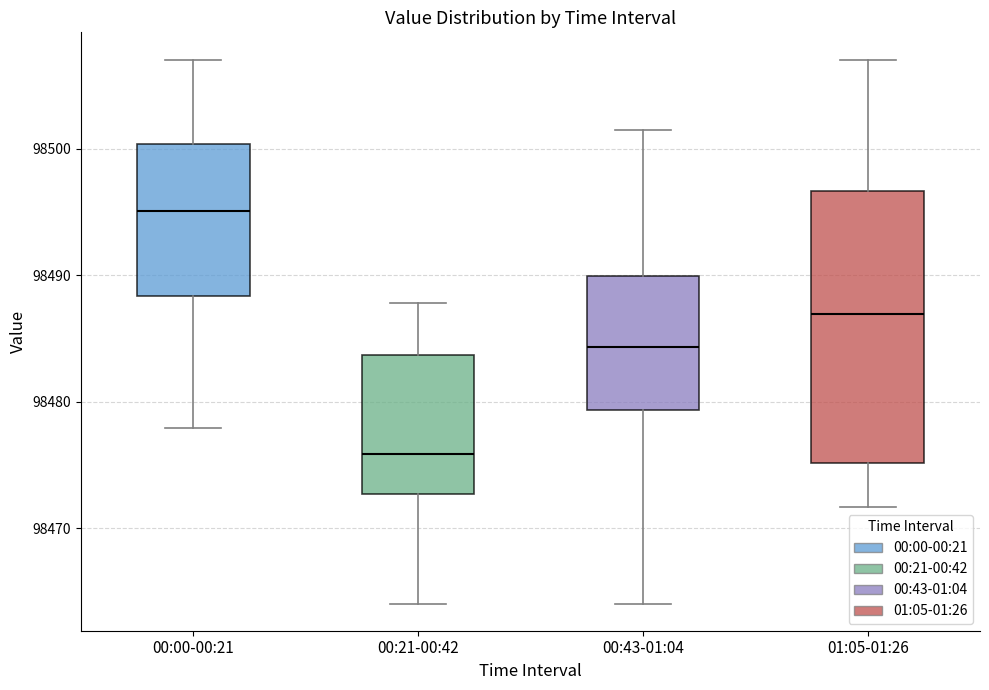

Comparing the boxes themselves (not the whiskers), which one is the tallest?

01:05-01:26